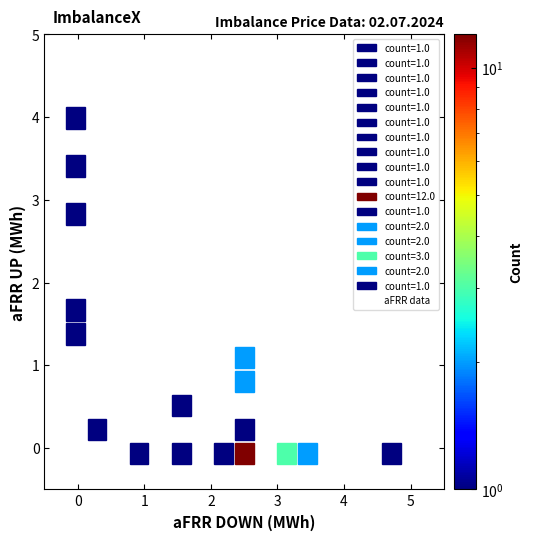

What Y value in the scatter plot is closest to 2?

1.6